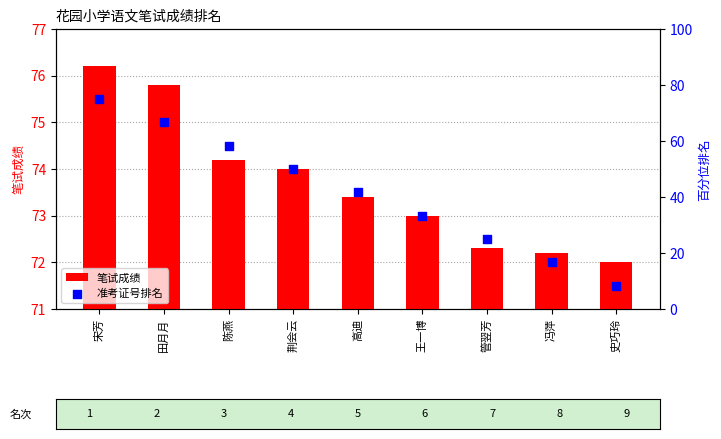

At which category is the sum across all series the highest?

宋芳